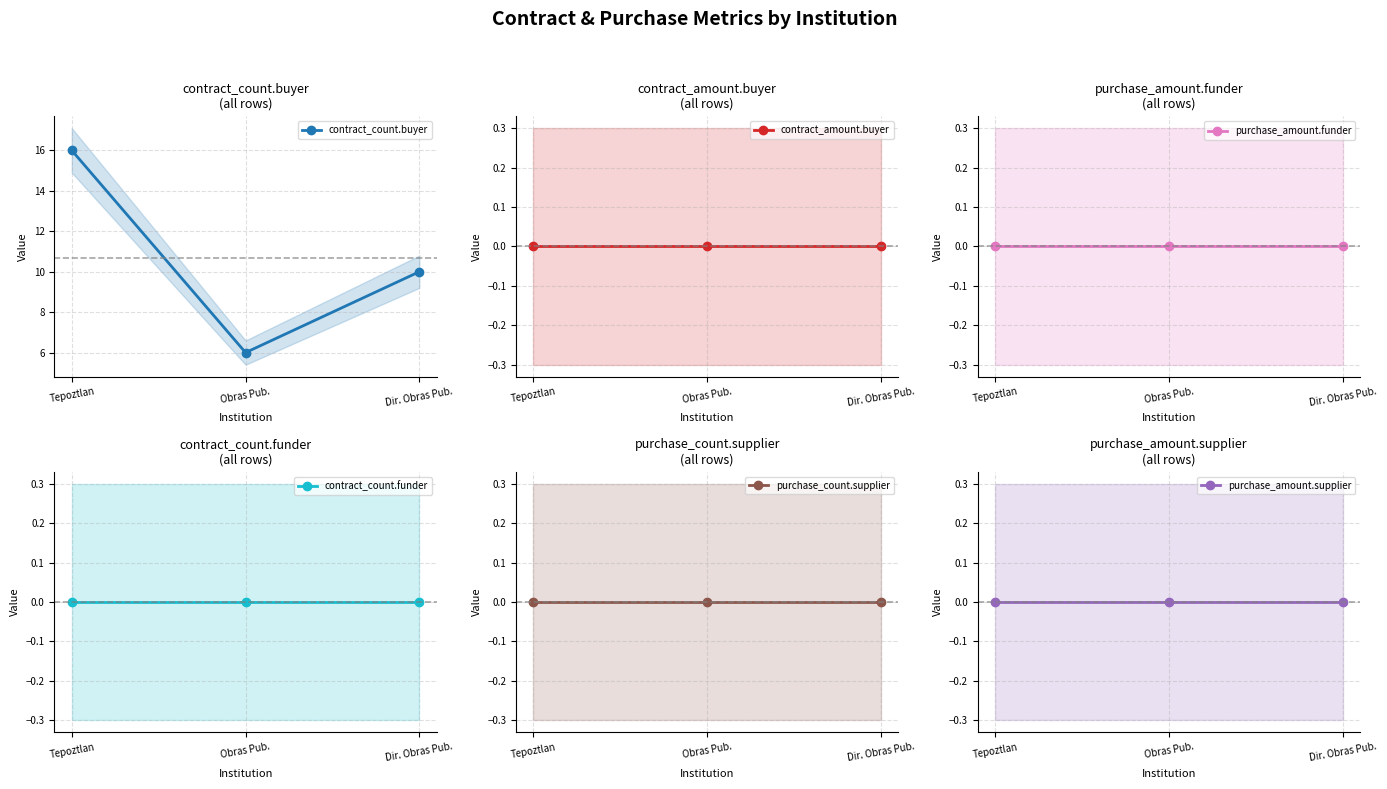

The value of purchase_amount.funder at Dir. Obras Pub. is 0. True or false?

True